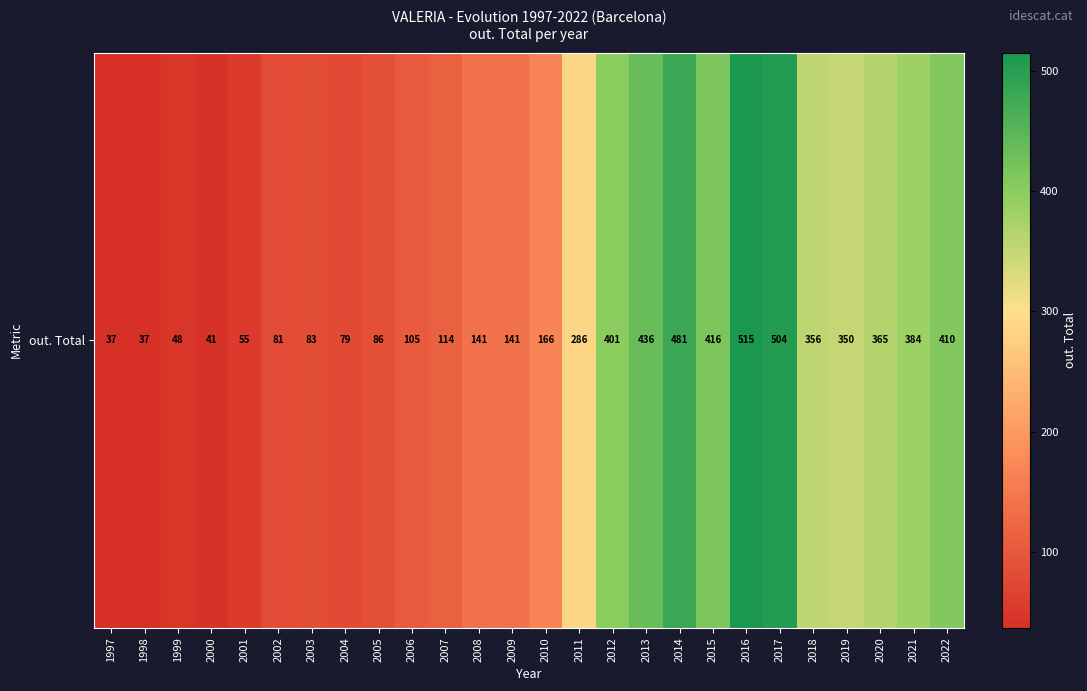

Reading left to right, transcribe all the data shown in this chart.

37	37	48	41	55	81	83	79	86	105	114	141	141	166	286	401	436	481	416	515	504	356	350	365	384	410